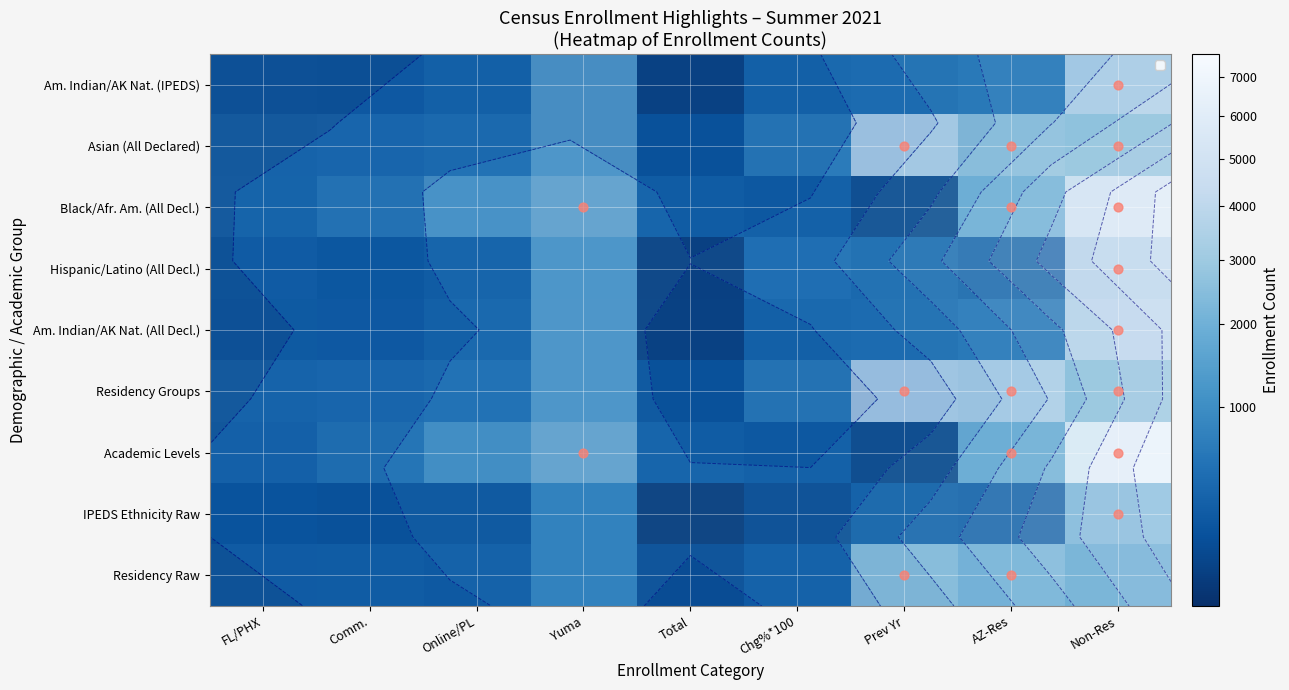

Which category has the highest value in the Academic Levels series?

Non-Res